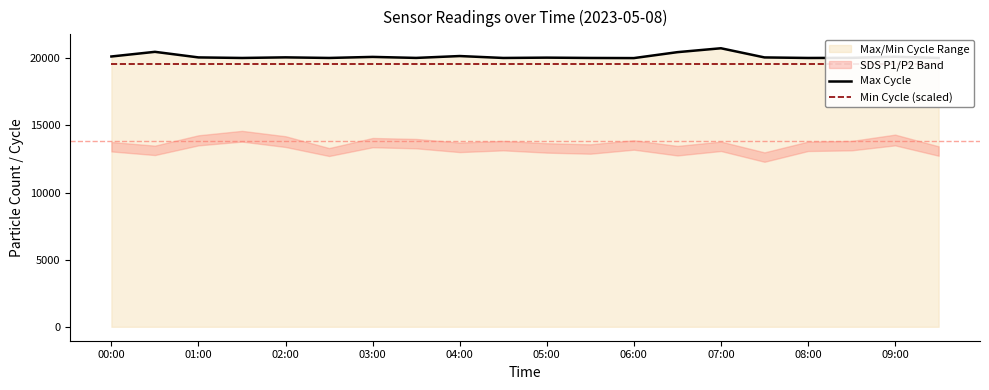

Where does the Max Cycle series first go above 20061?

00:00